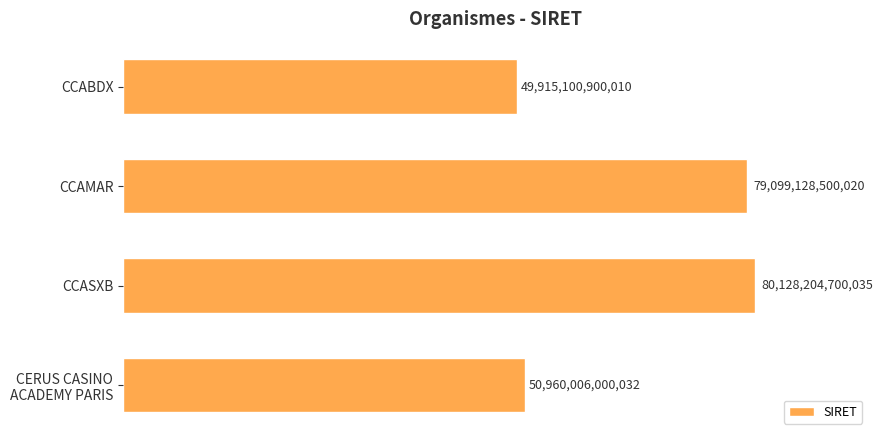

Rank the categories by value from lowest to highest.

CCABDX, CERUS CASINO
ACADEMY PARIS, CCAMAR, CCASXB